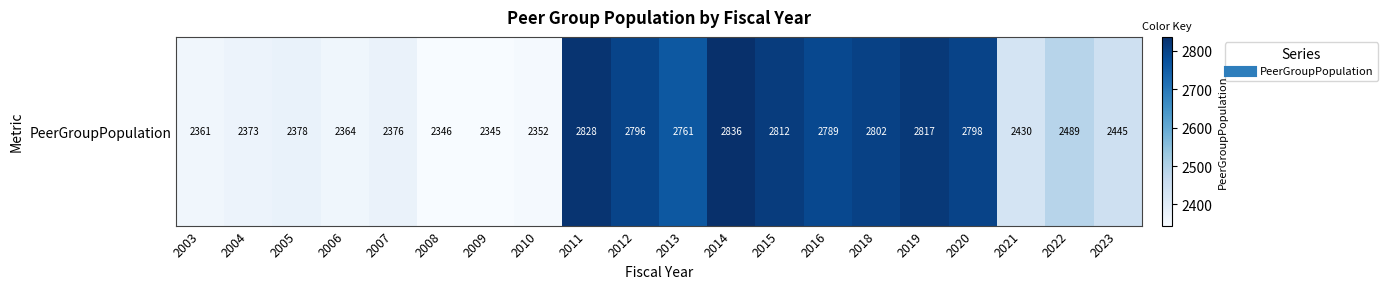

Reading left to right, what are all the values shown in this chart?

2361	2373	2378	2364	2376	2346	2345	2352	2828	2796	2761	2836	2812	2789	2802	2817	2798	2430	2489	2445